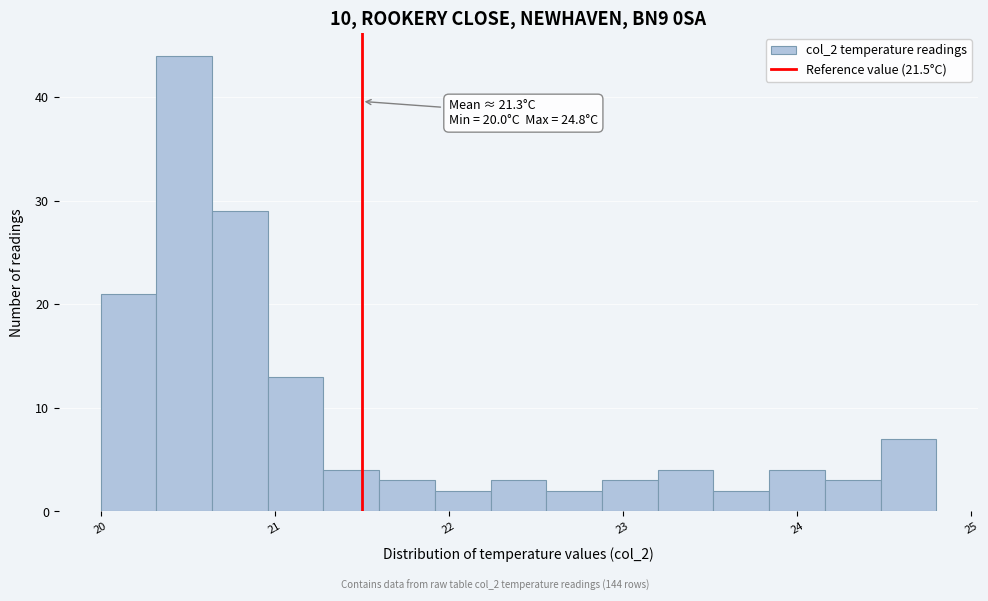

Read against the x-axis, roughly where is the centre of the tallest bar?

20.5